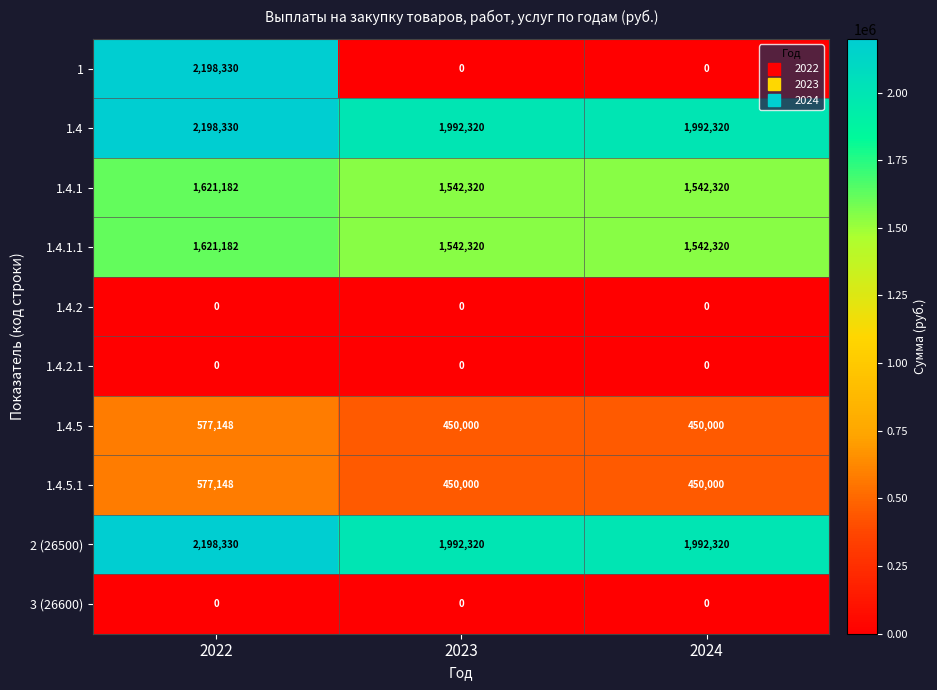

At how many categories does at least one series exceed 1261423?

3